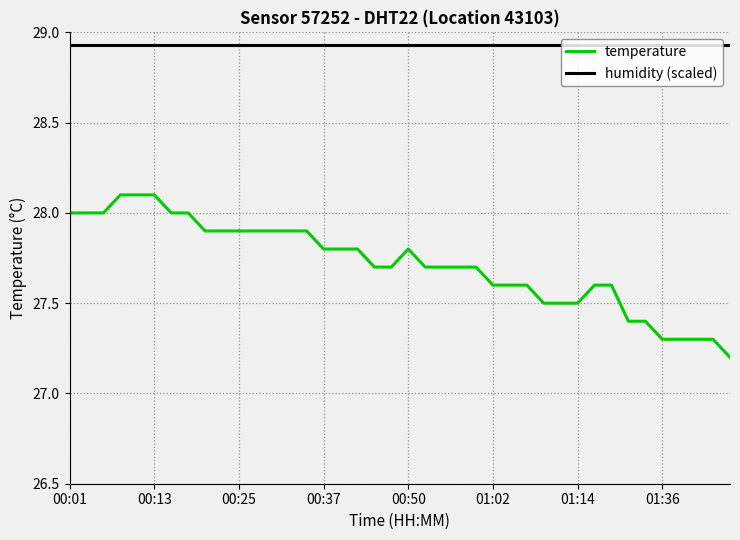

What is the difference between the maximum and minimum values in the temperature series?

0.9